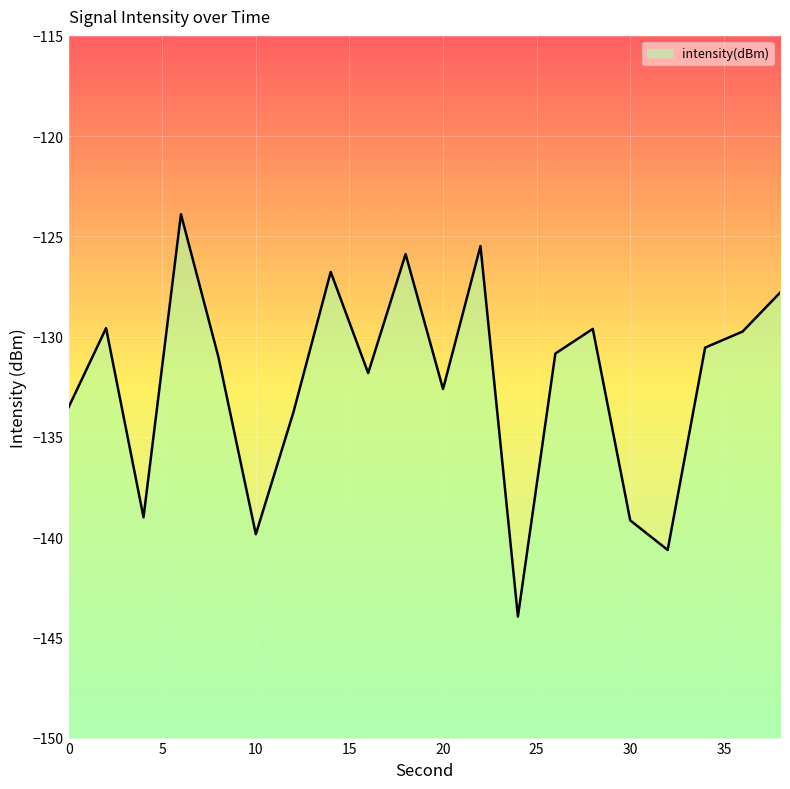

The chart shows a value of -94.2 at 24. True or false?

False